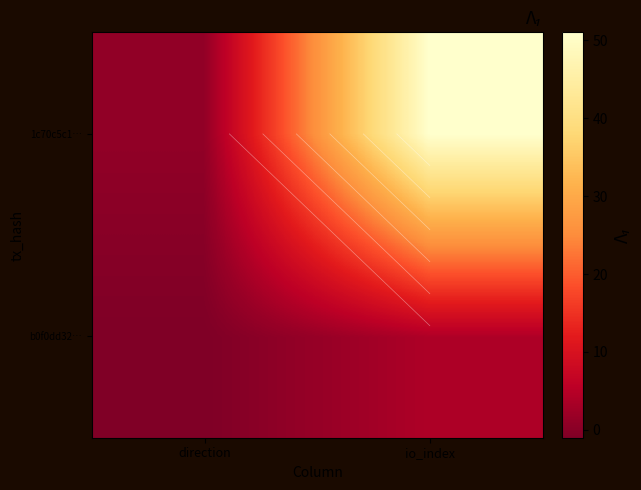

Is the value of 1c70c5c1… at direction greater than the value of b0f0dd32… at io_index?

No